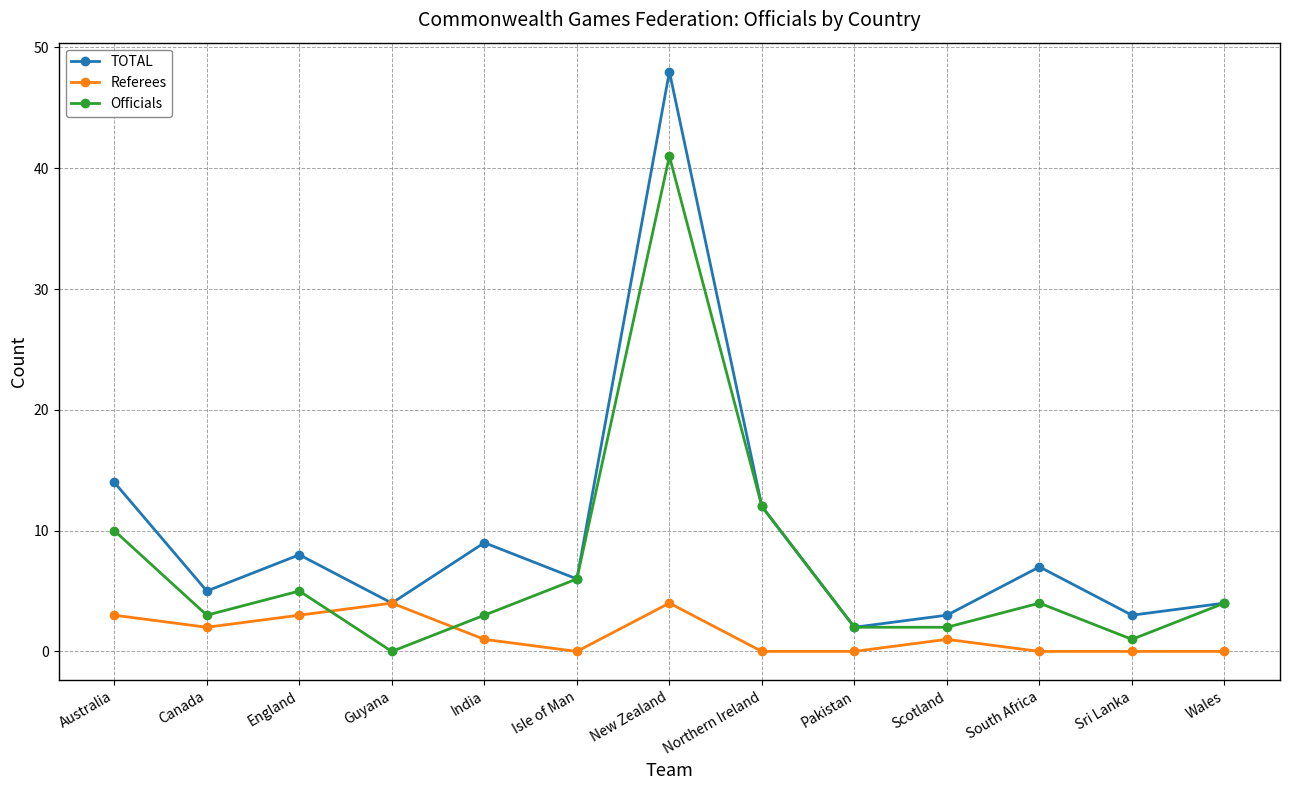

What is the maximum value for Officials?

41